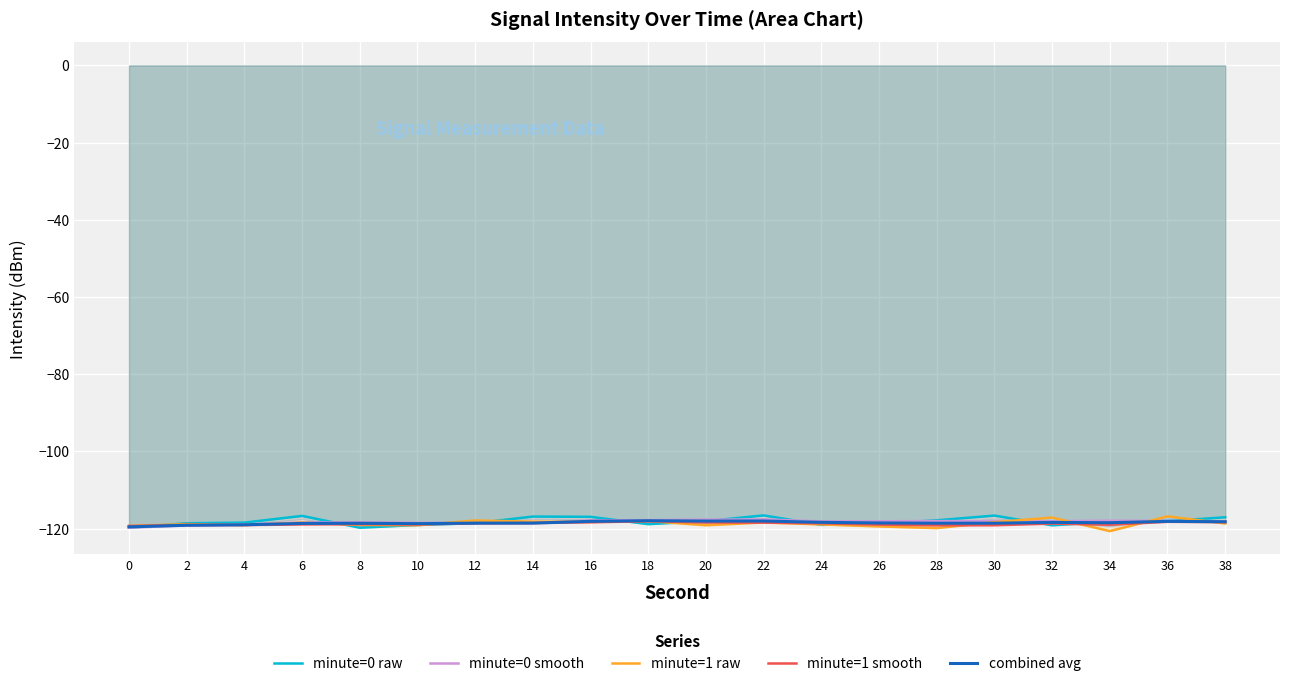

True or false: combined avg has a value of -118.7 at 10.

True